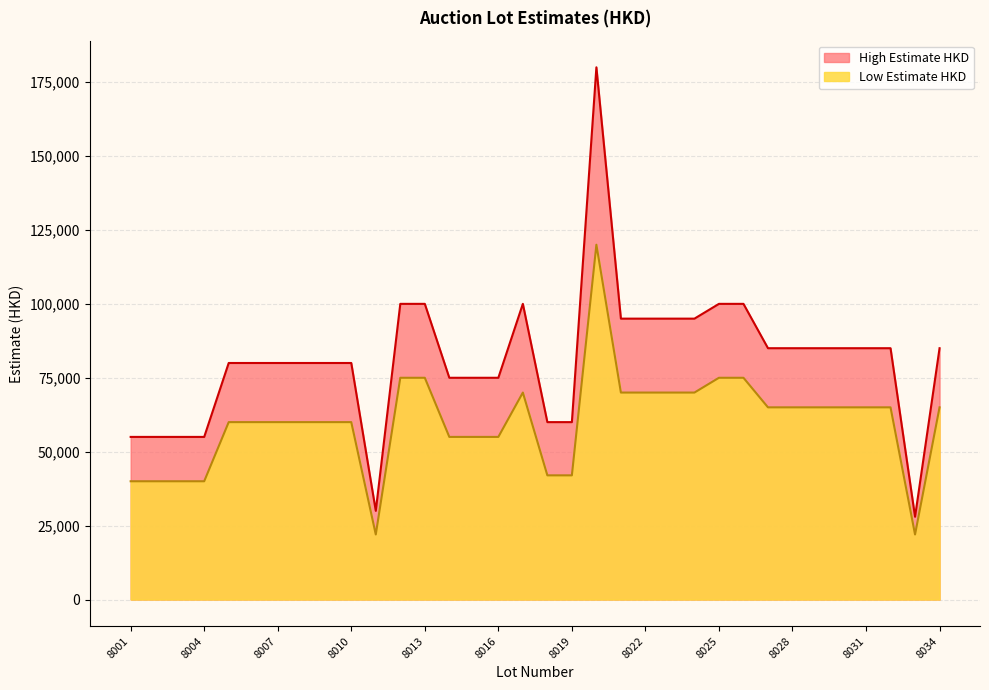

What is the highest value of the High Estimate HKD series?

180000